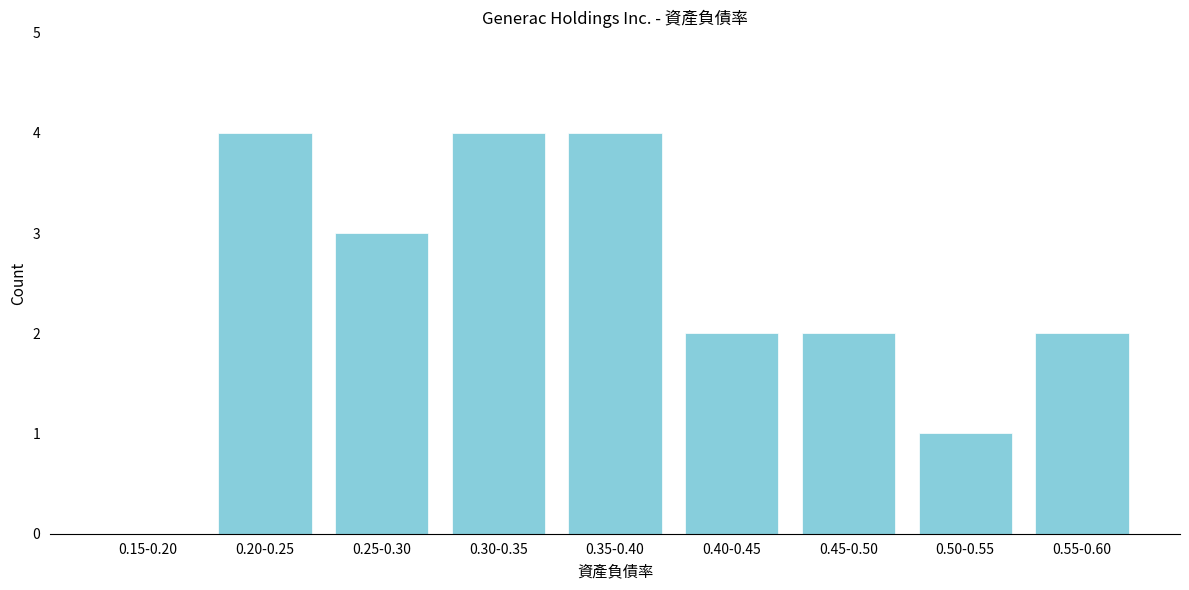

Reading left to right, extract all data points from this chart.

0.15-0.20=0	0.20-0.25=4	0.25-0.30=3	0.30-0.35=4	0.35-0.40=4	0.40-0.45=2	0.45-0.50=2	0.50-0.55=1	0.55-0.60=2